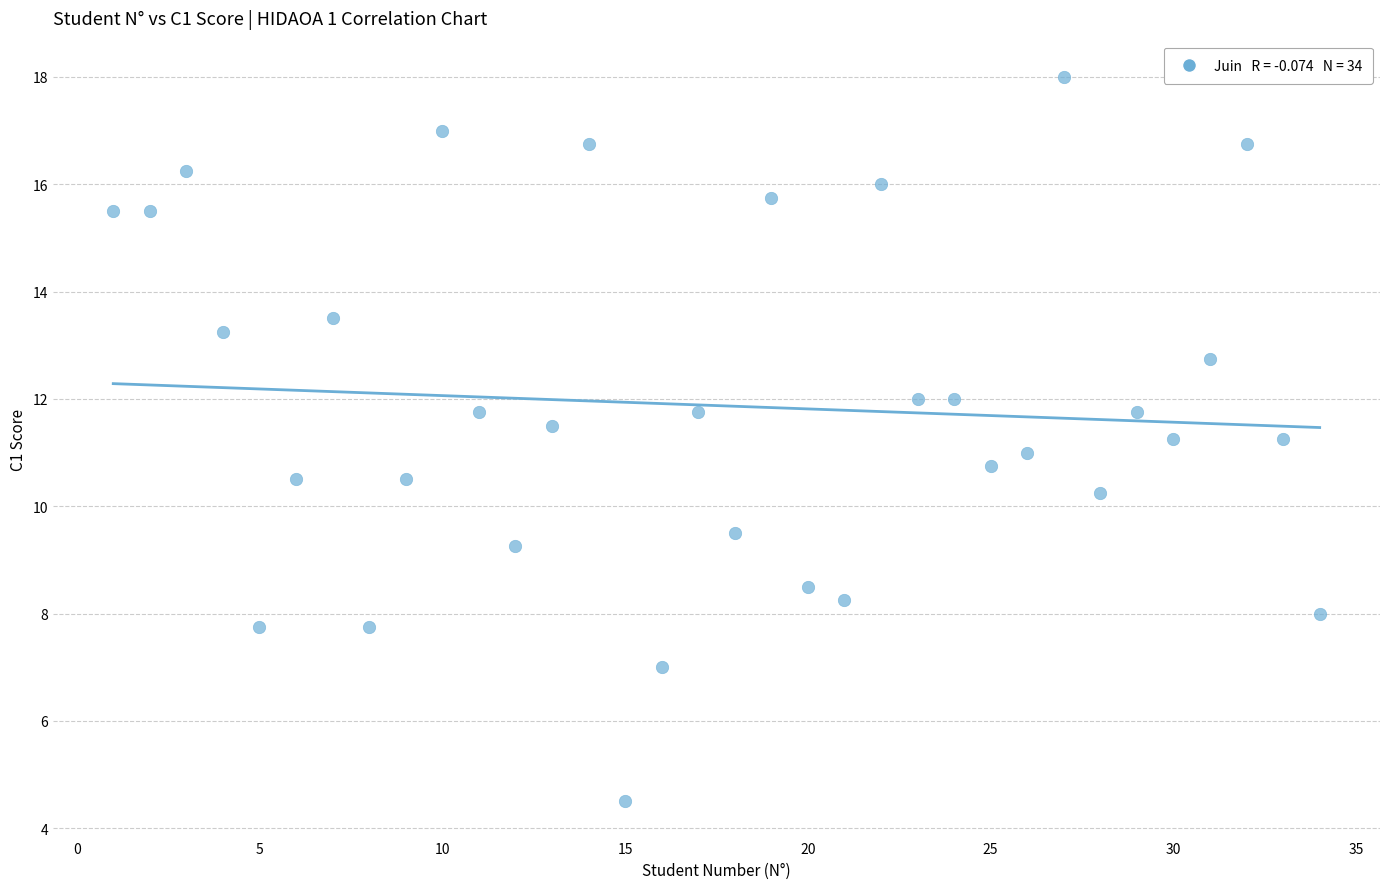

What is the range of Y values (max minus min)?

13.5